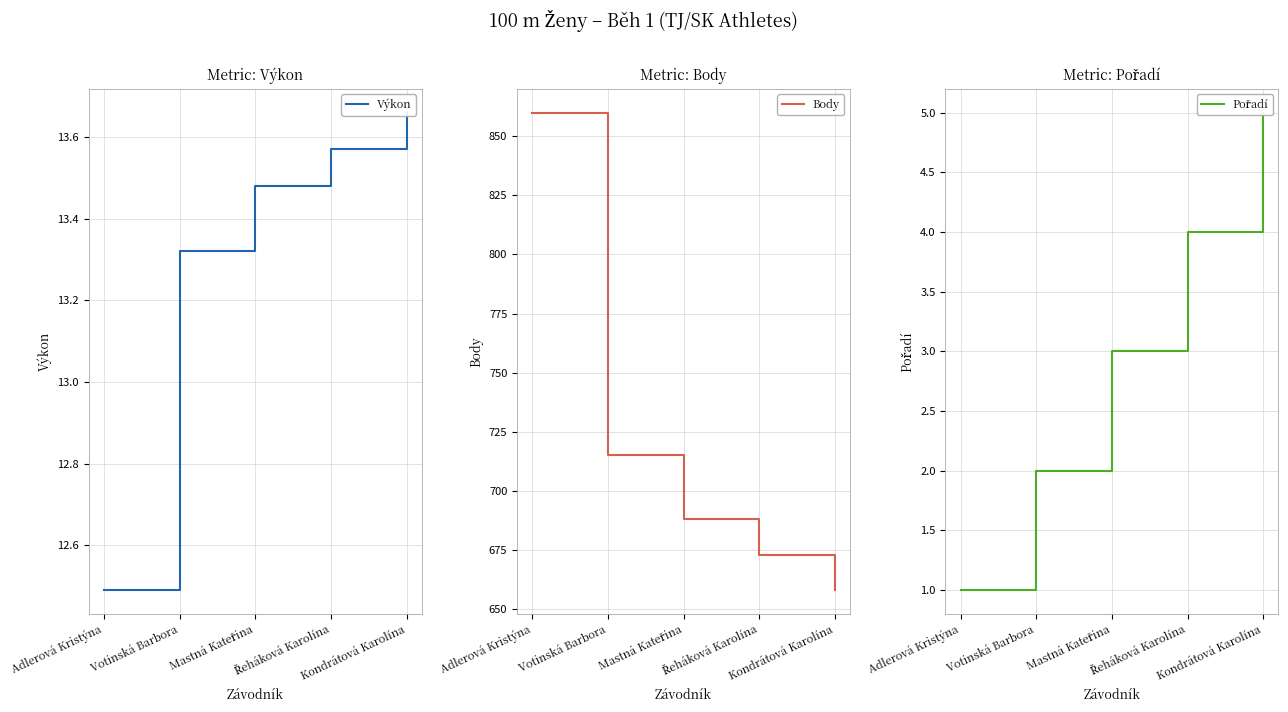

What is the difference between the second highest and second lowest values in the Výkon series?

0.2